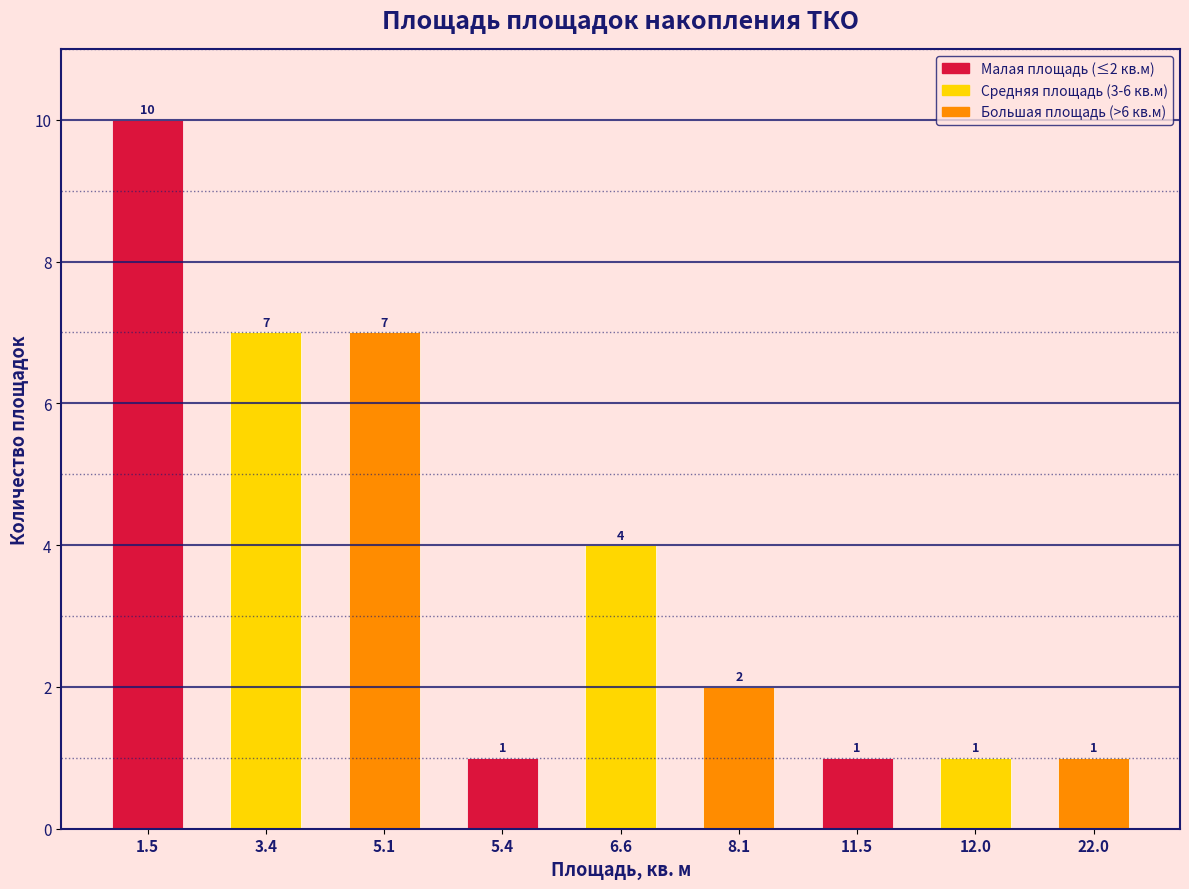

Reading right to left, what are all the values shown in this chart?

1	1	1	2	4	1	7	7	10